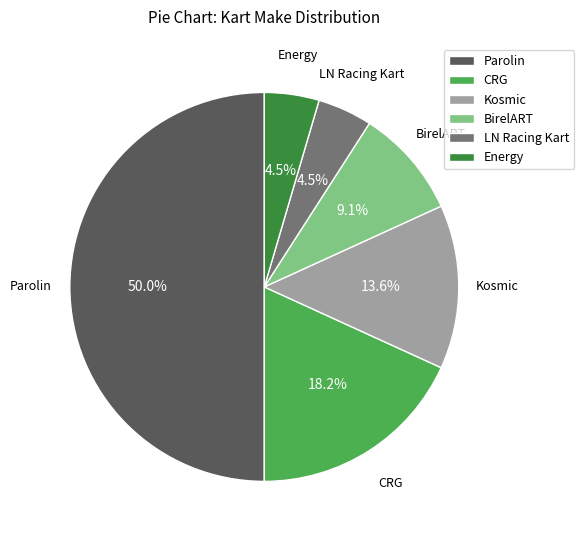

Approximately how many times larger is the value at CRG compared to BirelART?

2.0